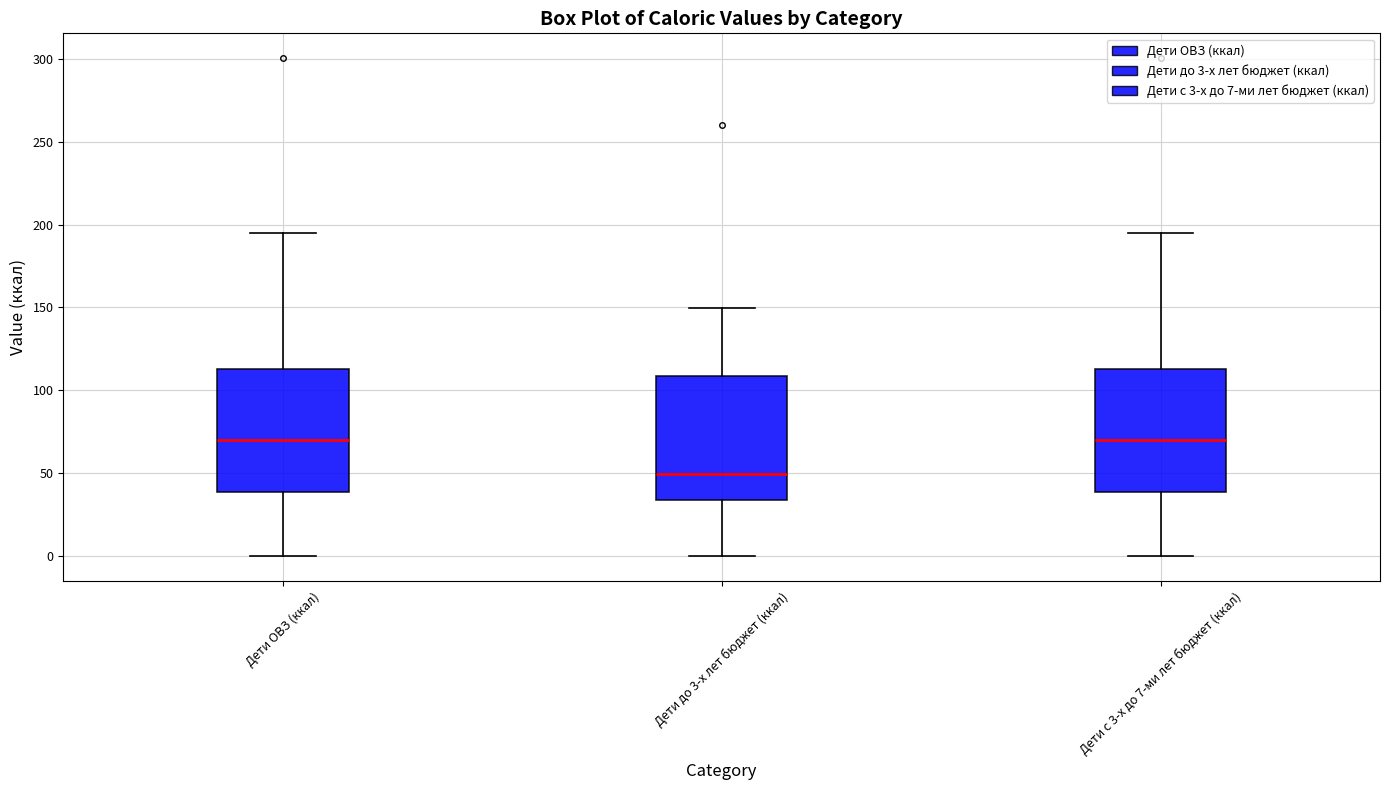

Which box's median line is the lowest?

Дети до 3-х лет бюджет (ккал)